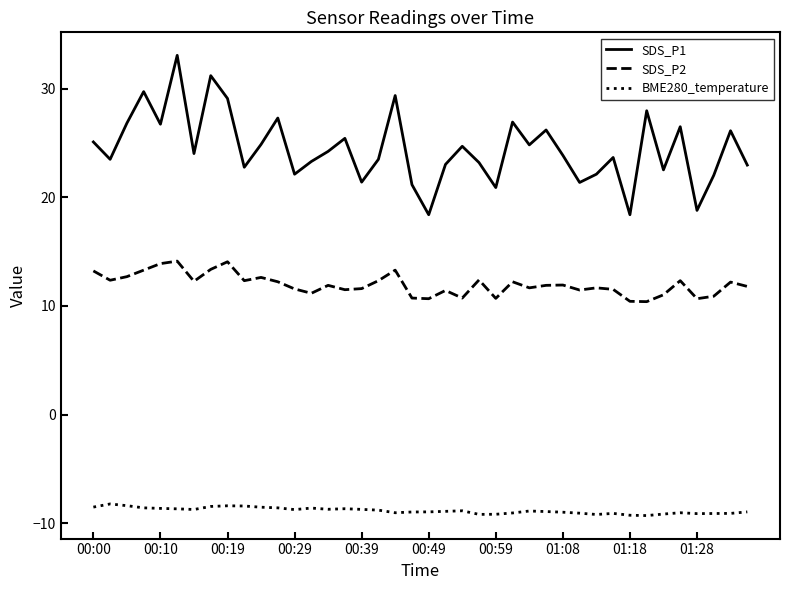

What is the difference between the maximum and minimum values in the SDS_P1 series?

14.7